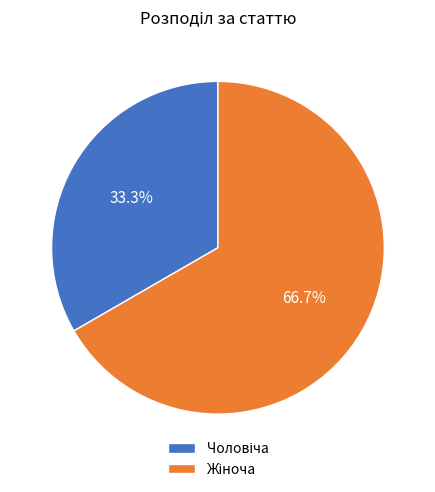

Is there a majority slice in this chart?

Yes